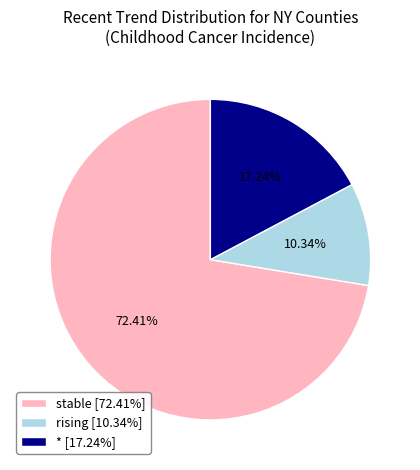

Approximately how many times larger is the value at stable [72.41%] compared to rising [10.34%]?

7.0